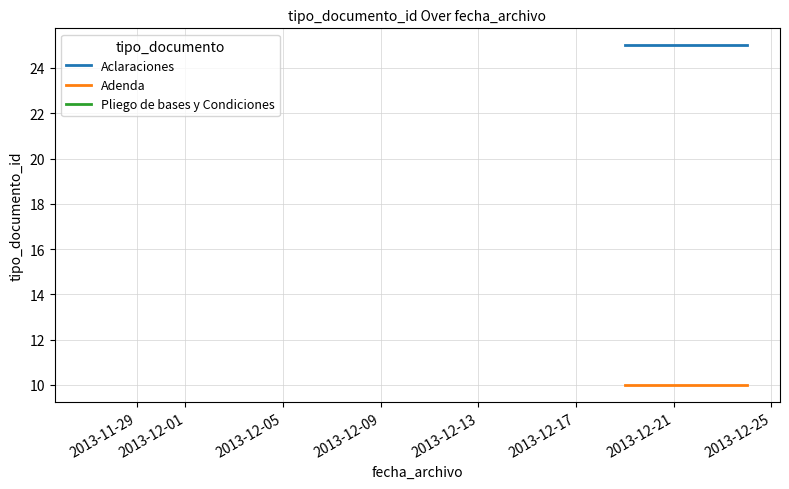

Is it true that Aclaraciones equals 5 at 2013-12-01?

False